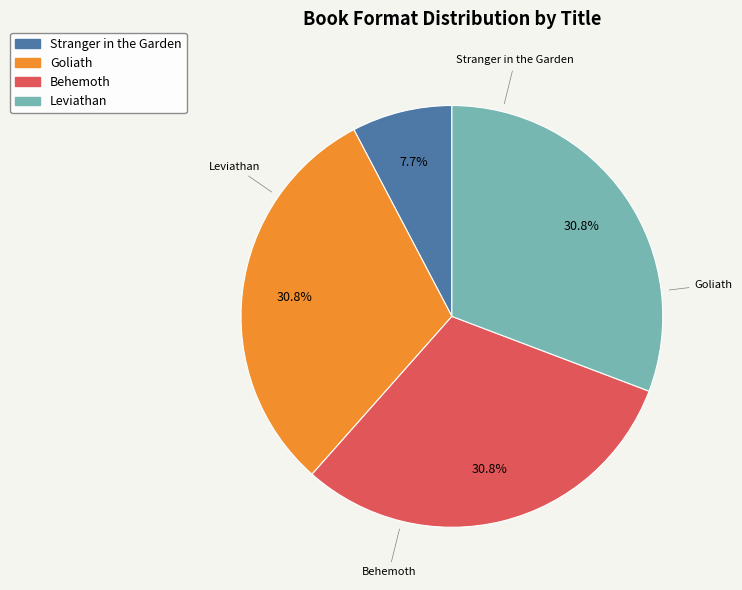

True or false: Behemoth accounts for 37% of the total.

False